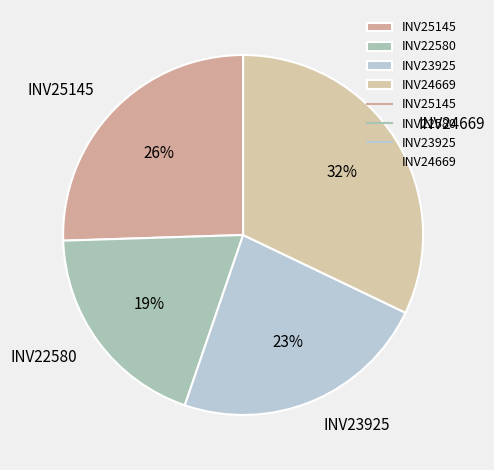

True or false: INV25145 accounts for 15% of the total.

False